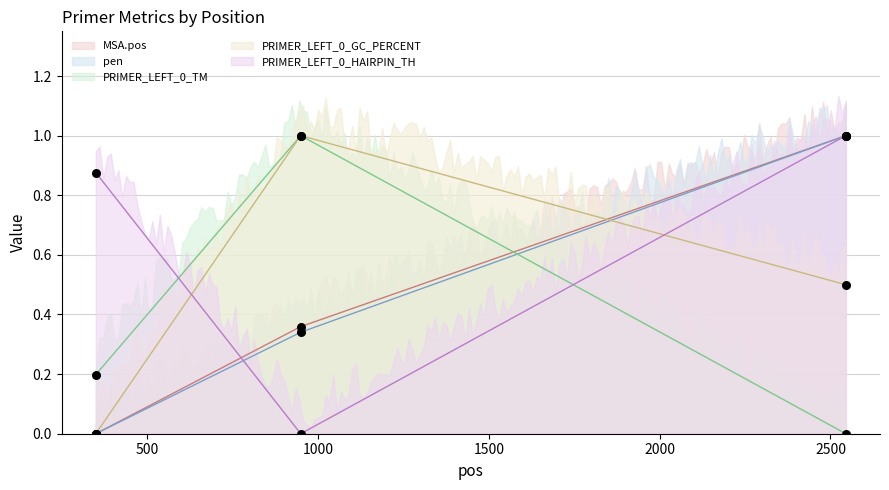

Is the value of PRIMER_LEFT_0_GC_PERCENT at 2545 greater than the value of PRIMER_LEFT_0_HAIRPIN_TH at 2545?

No